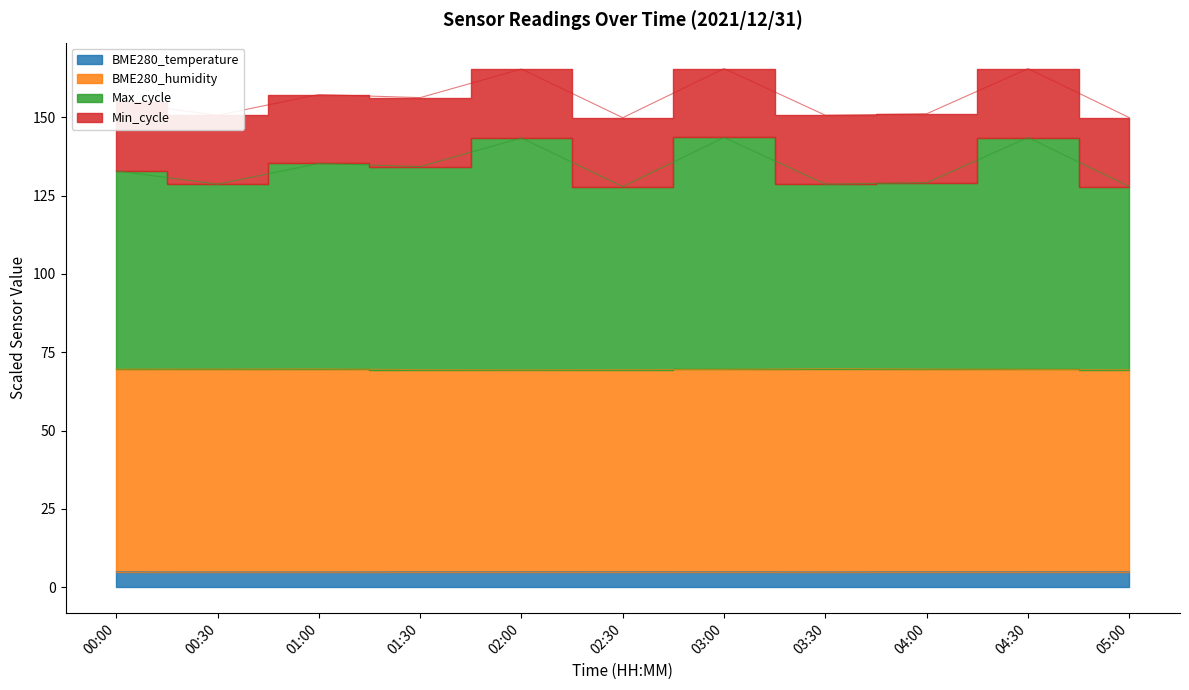

Which category has the lowest value across all series?

00:30